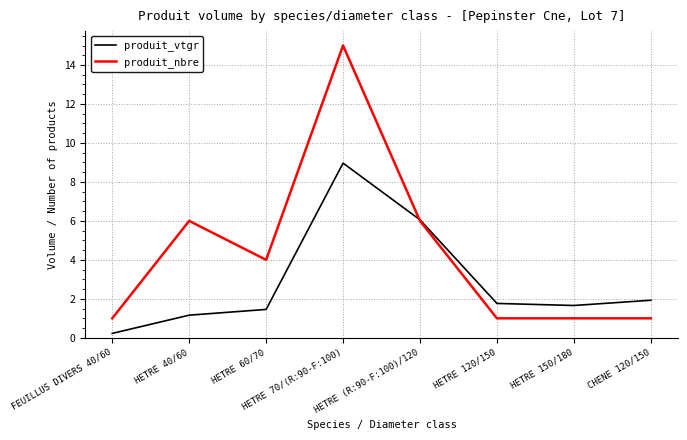

At how many categories does at least one series exceed 12?

1